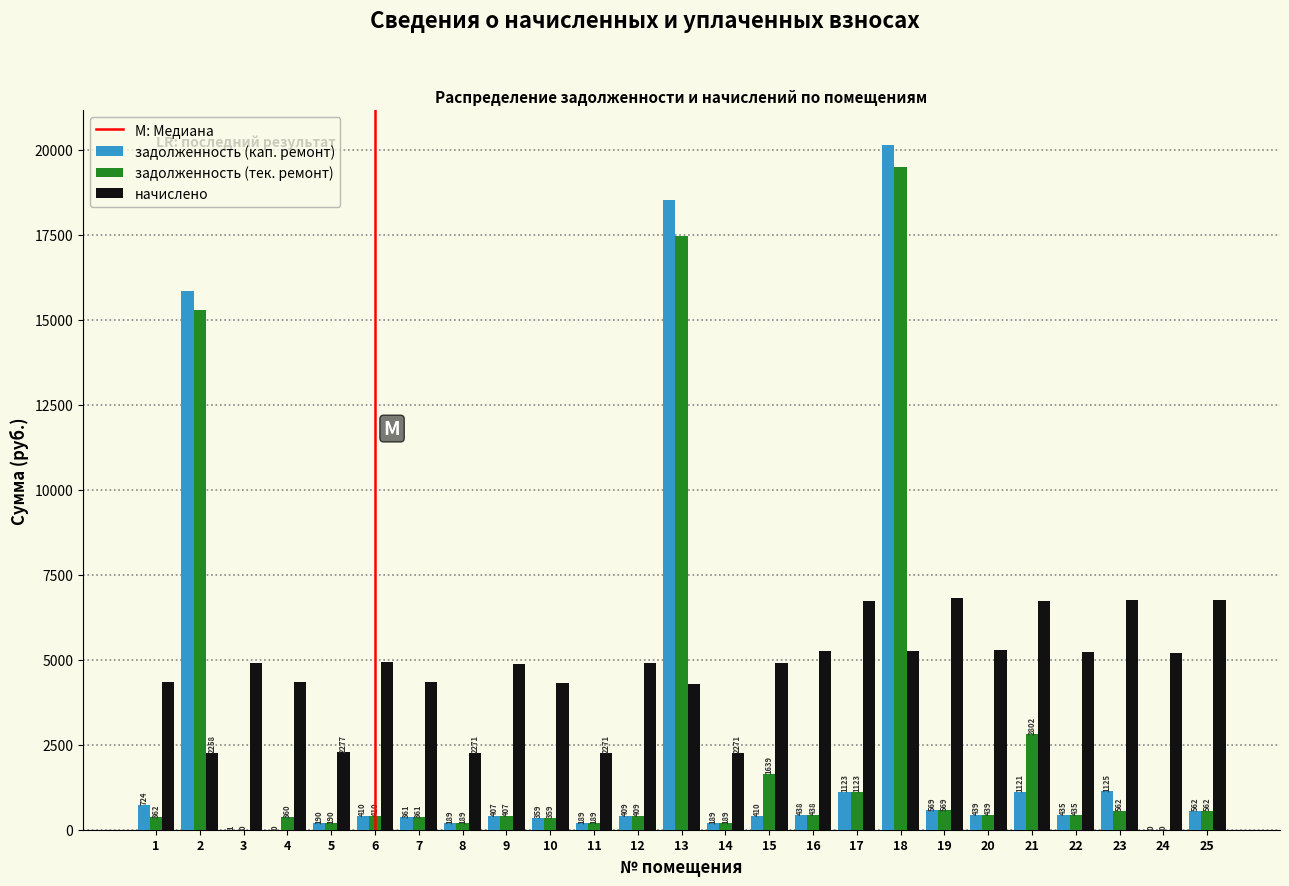

What is the highest value of the задолженность (кап. ремонт) series?

20147.8